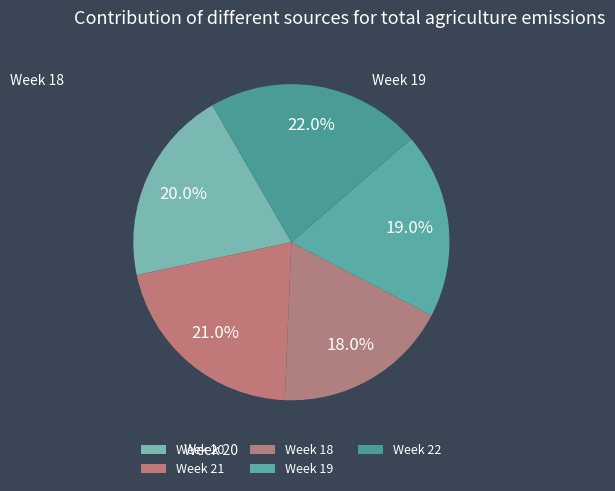

Between Week 21 and Week 19, which is larger?

Week 21